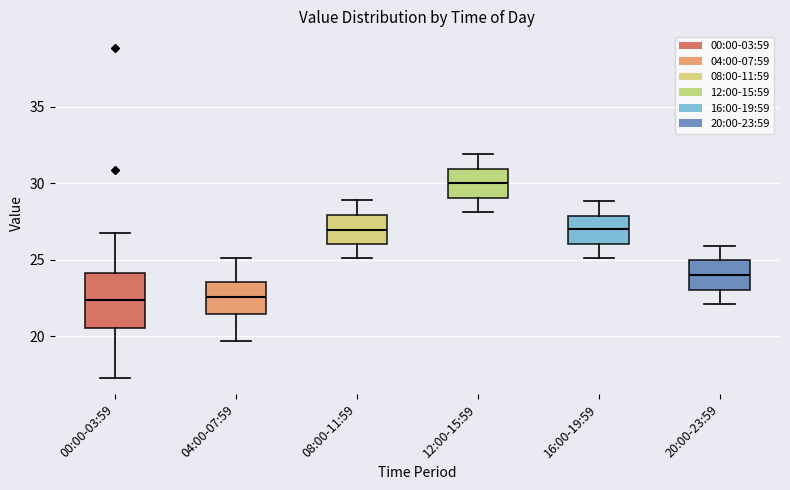

Where is the lower edge of the box for 00:00-03:59 on the y-axis? The values are not printed on the chart, so give them approximately, as read against the axis.

20.5